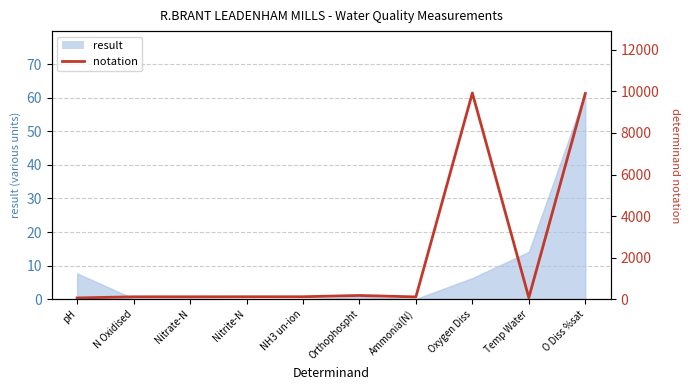

Is it true that the value at Oxygen Diss is 13553?

False